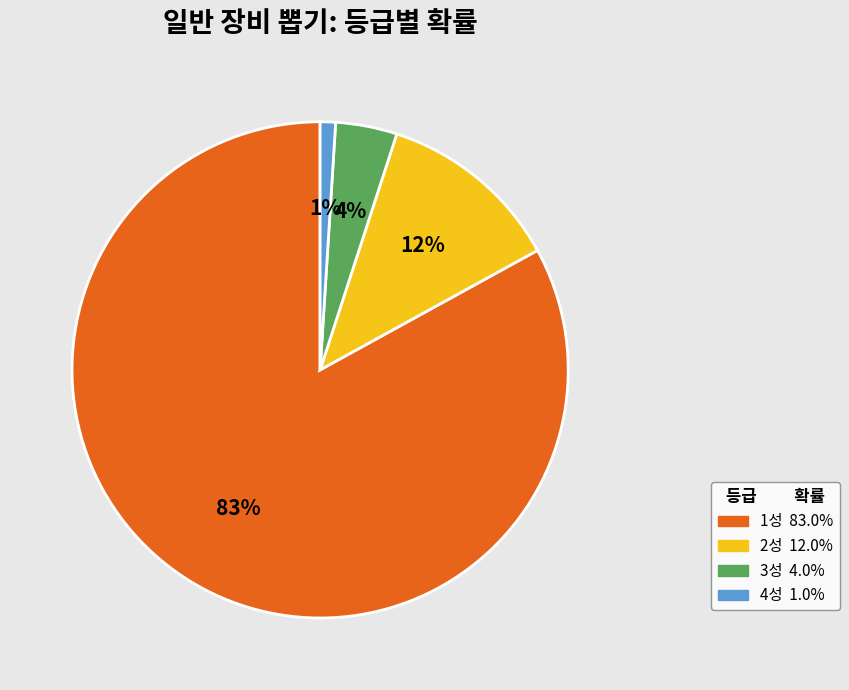

Count the number of slices in the pie.

4